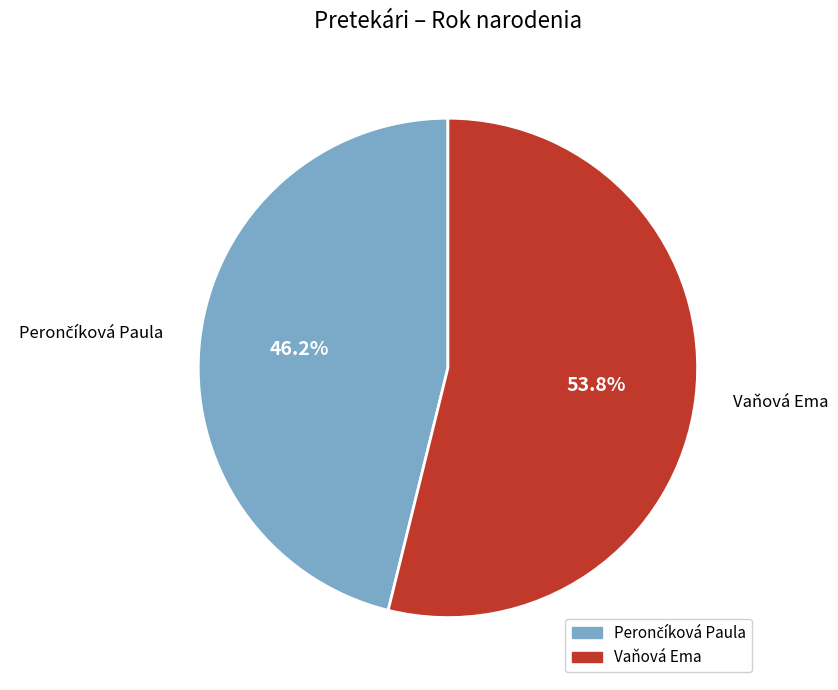

To the nearest percent, what percentage of the pie is Vaňová Ema?

54%